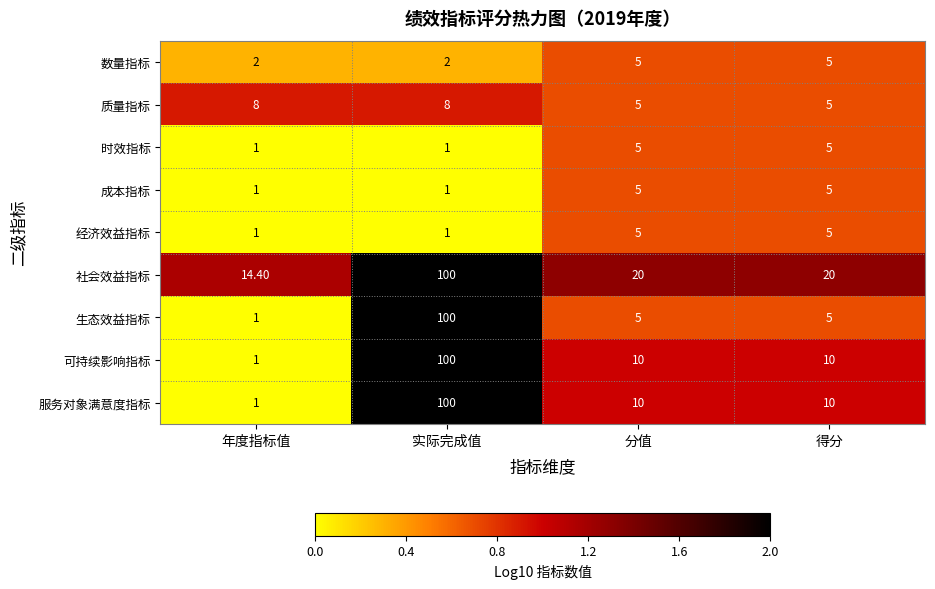

What is the total value across all series at 得分?

70.0